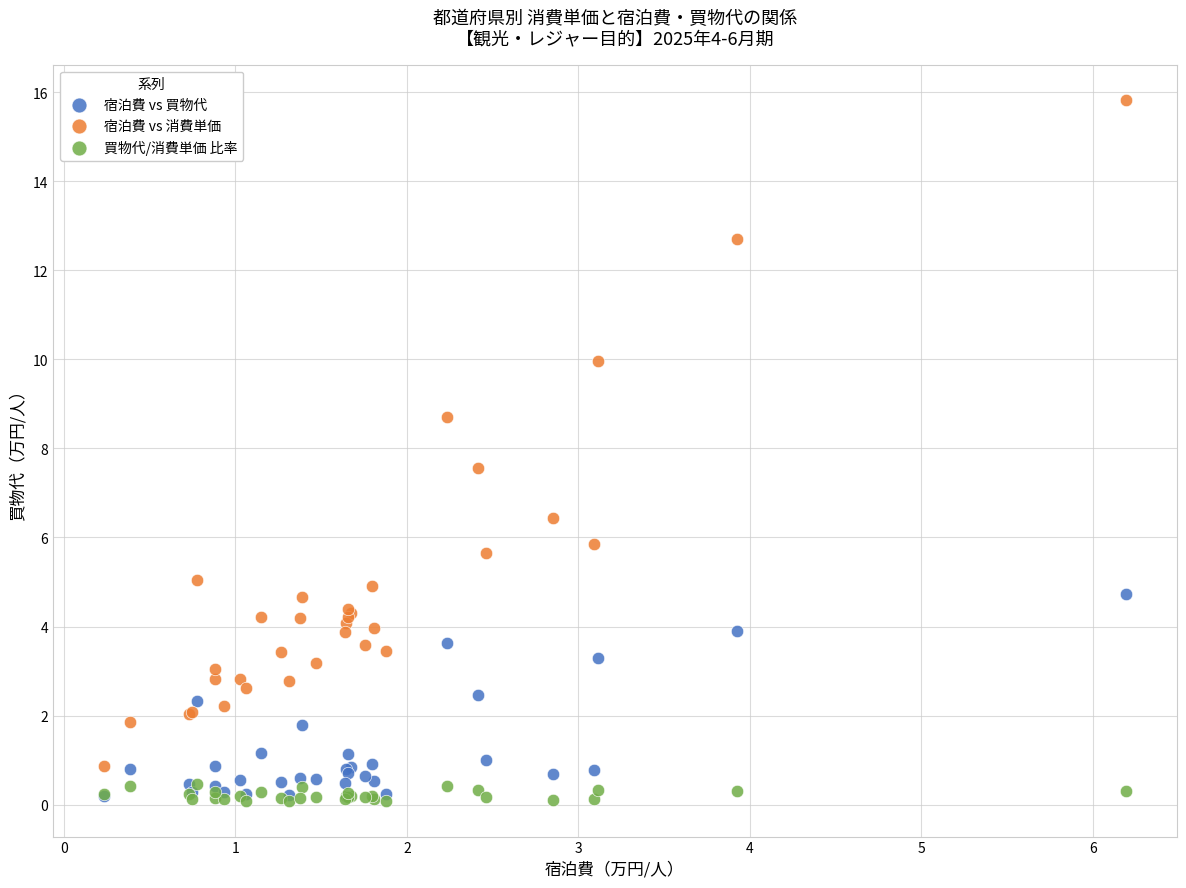

In the 宿泊費 vs 消費単価 series, what Y value is closest to 8?

7.6